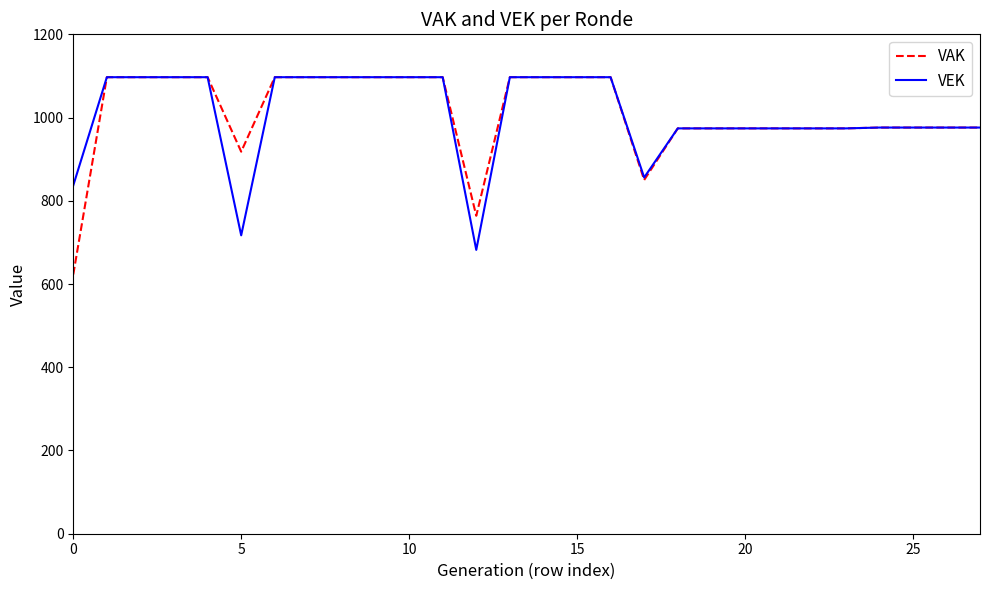

Which series has the widest spread of values?

VAK